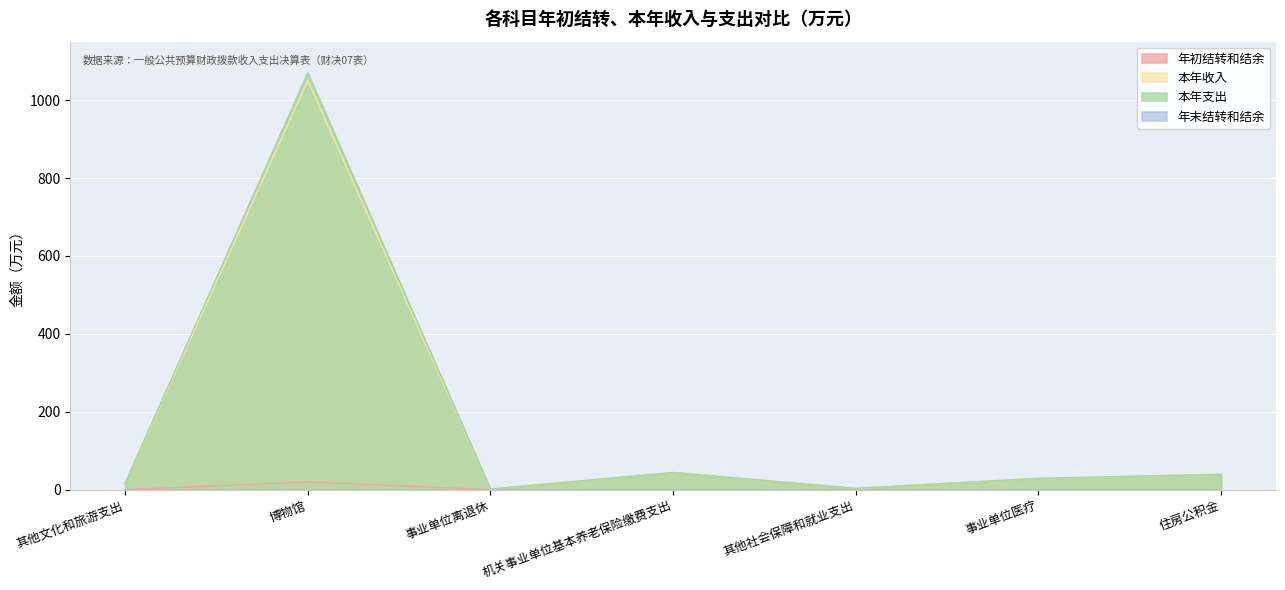

What is the label of the 4th point from the right?

机关事业单位基本养老保险缴费支出